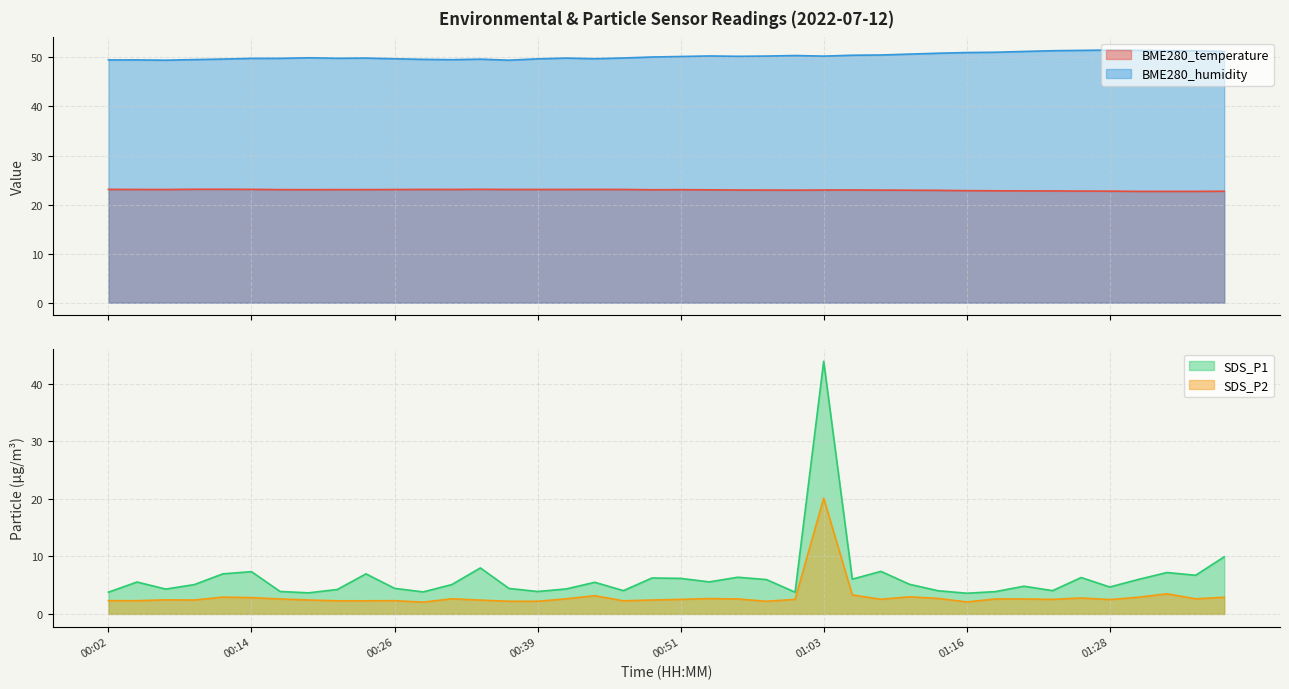

Which category has the highest value in the BME280_temperature series?

00:09